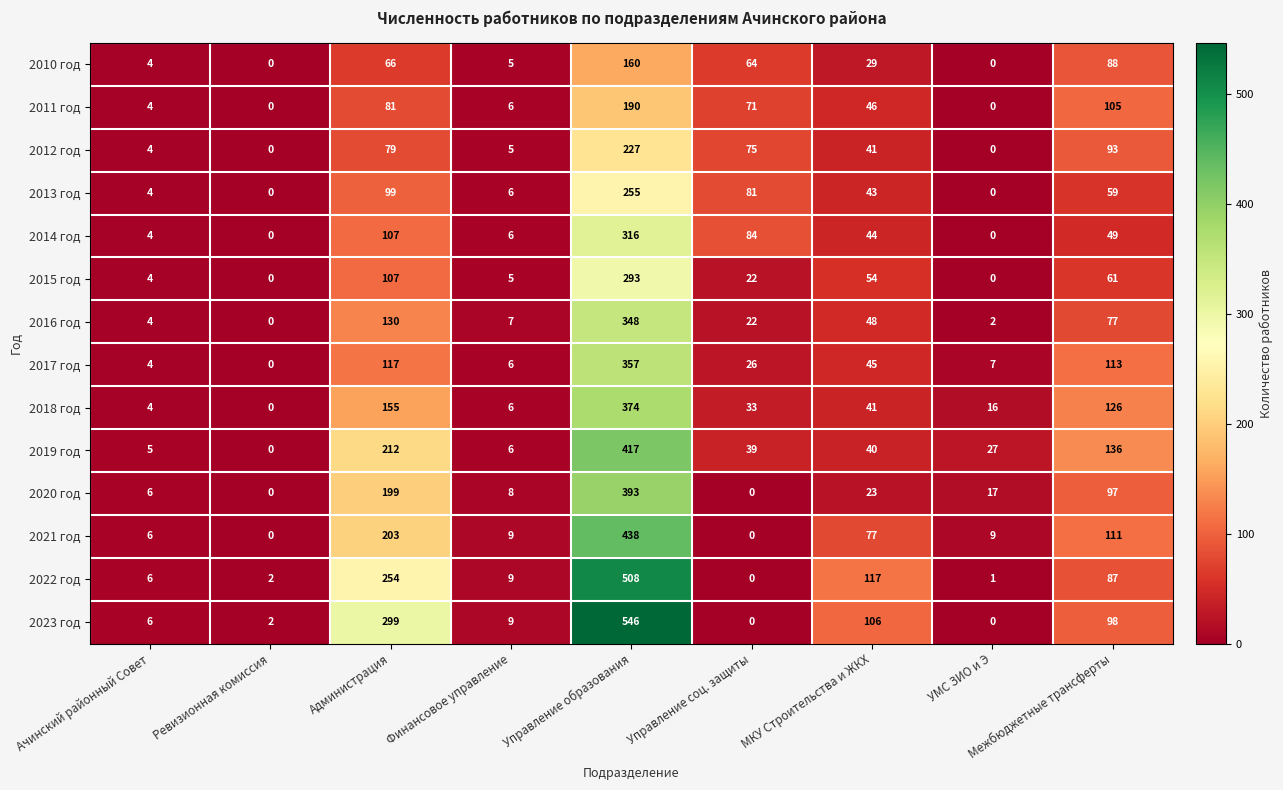

What is the difference between the 2021 год values at Ревизионная комиссия and Администрация?

203